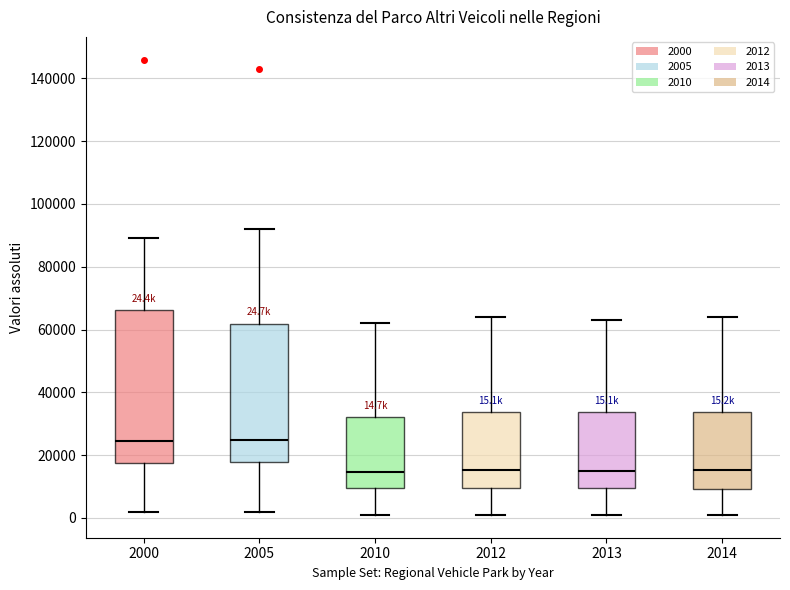

Which box is the tallest, from its lower edge to its upper edge?

2000